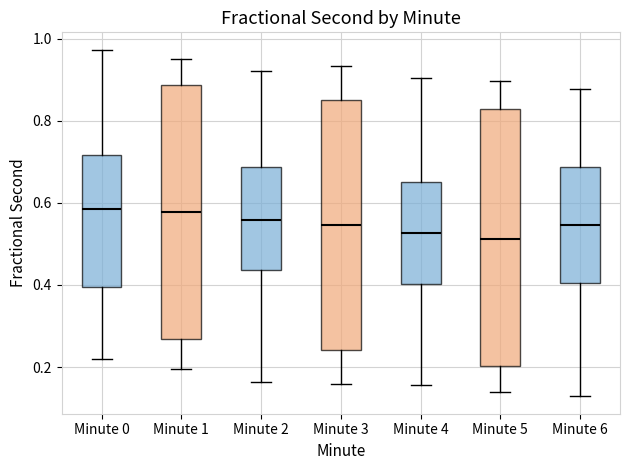

Reading left to right, transcribe this box plot: for each box, give where its median line is, the range the box spans, and where its two whiskers end, as read against the y-axis. The values are not printed on the chart, so give them approximately, as read against the axis.

Minute 0: median 0.58, box 0.40 to 0.72, whiskers 0.22 to 0.98
Minute 1: median 0.58, box 0.26 to 0.88, whiskers 0.20 to 0.96
Minute 2: median 0.56, box 0.44 to 0.68, whiskers 0.16 to 0.92
Minute 3: median 0.54, box 0.24 to 0.86, whiskers 0.16 to 0.94
Minute 4: median 0.52, box 0.40 to 0.66, whiskers 0.16 to 0.90
Minute 5: median 0.52, box 0.20 to 0.82, whiskers 0.14 to 0.90
Minute 6: median 0.54, box 0.40 to 0.68, whiskers 0.12 to 0.88